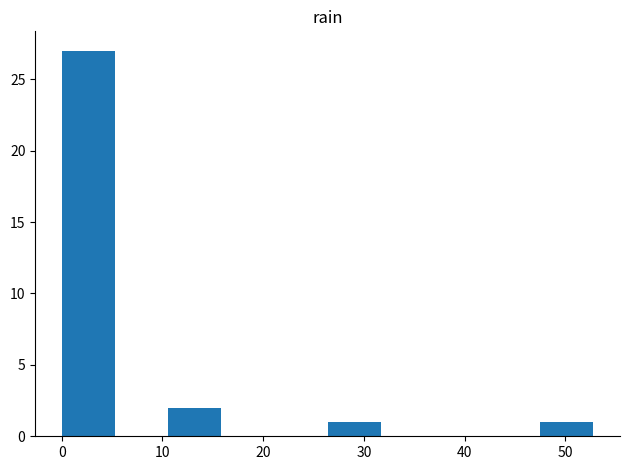

What is the height of the bar covering 48 to 53 on the x-axis? Neither the bar edges nor the heights are printed on the chart, so give them approximately, as read against the axes.

1